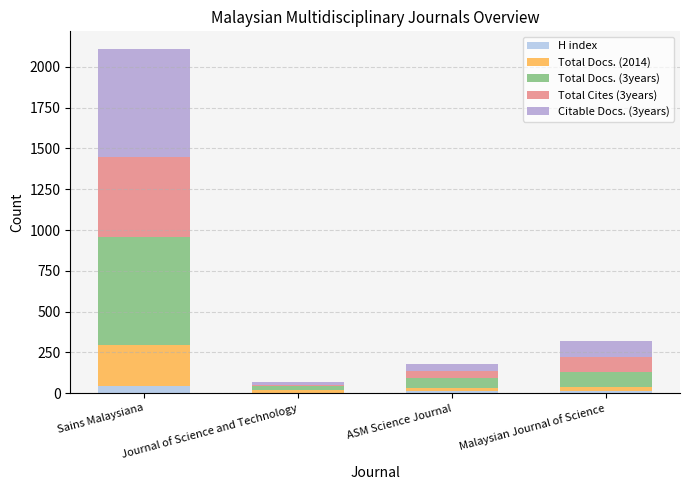

What is the average value of the Total Docs. (2014) series?

76